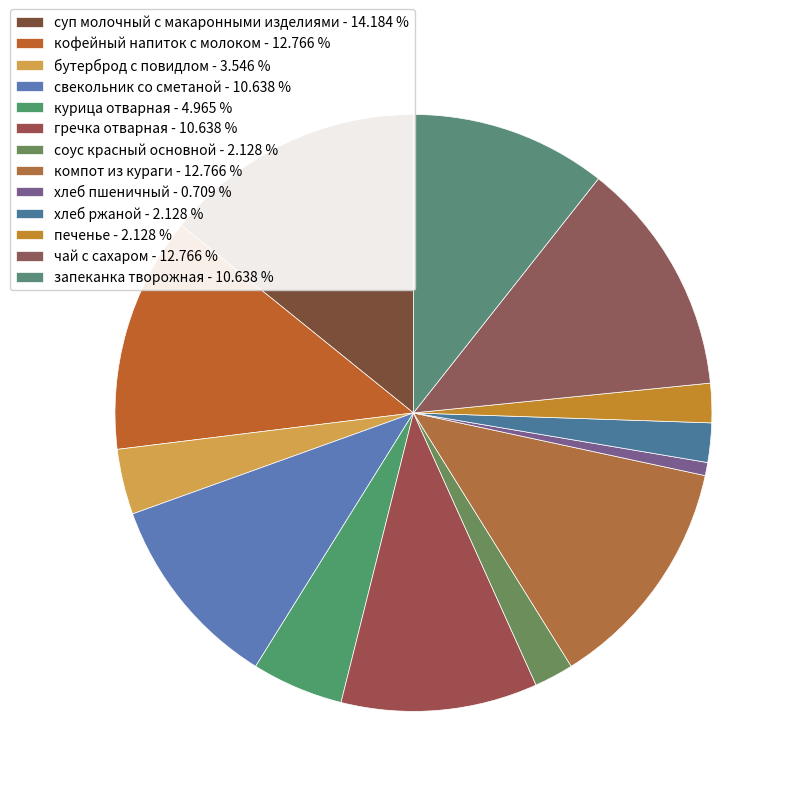

What percentage is the печенье slice, to the nearest percent?

2%